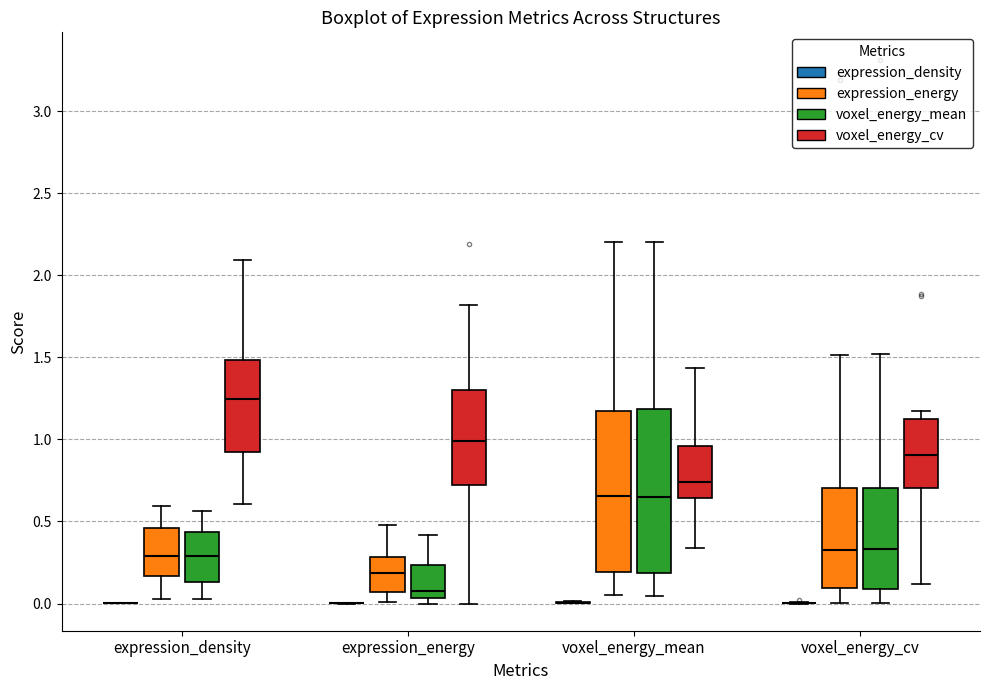

Reading left to right, transcribe this box plot: for each box, give where its median line is, the range the box spans, and where its two whiskers end, as read against the y-axis. The values are not printed on the chart, so give them approximately, as read against the axis.

expression_density (expression_density): box collapsed to a line at 0.00, whiskers 0.00 to 0.00
expression_density (expression_energy): median 0.30, box 0.15 to 0.45, whiskers 0.05 to 0.60
expression_density (voxel_energy_mean): median 0.30, box 0.15 to 0.45, whiskers 0.05 to 0.55
expression_density (voxel_energy_cv): median 1.25, box 0.90 to 1.50, whiskers 0.60 to 2.10
expression_energy (expression_density): box collapsed to a line at 0.00, whiskers 0.00 to 0.00
expression_energy (expression_energy): median 0.20, box 0.05 to 0.30, whiskers 0.00 to 0.50
expression_energy (voxel_energy_mean): median 0.05 (just above the box's lower edge), box 0.05 to 0.25, whiskers 0.00 to 0.40
expression_energy (voxel_energy_cv): median 1.00, box 0.70 to 1.30, whiskers 0.00 to 1.80
voxel_energy_mean (expression_density): box collapsed to a line at 0.00, whiskers 0.00 to 0.00
voxel_energy_mean (expression_energy): median 0.65, box 0.20 to 1.15, whiskers 0.05 to 2.20
voxel_energy_mean (voxel_energy_mean): median 0.65, box 0.20 to 1.20, whiskers 0.05 to 2.20
voxel_energy_mean (voxel_energy_cv): median 0.75, box 0.65 to 0.95, whiskers 0.35 to 1.45
voxel_energy_cv (expression_density): box collapsed to a line at 0.00, whiskers 0.00 to 0.00
voxel_energy_cv (expression_energy): median 0.35, box 0.10 to 0.70, whiskers 0.00 to 1.50
voxel_energy_cv (voxel_energy_mean): median 0.35, box 0.10 to 0.70, whiskers 0.00 to 1.50
voxel_energy_cv (voxel_energy_cv): median 0.90, box 0.70 to 1.15, whiskers 0.10 to 1.15 (just above the box's upper edge)